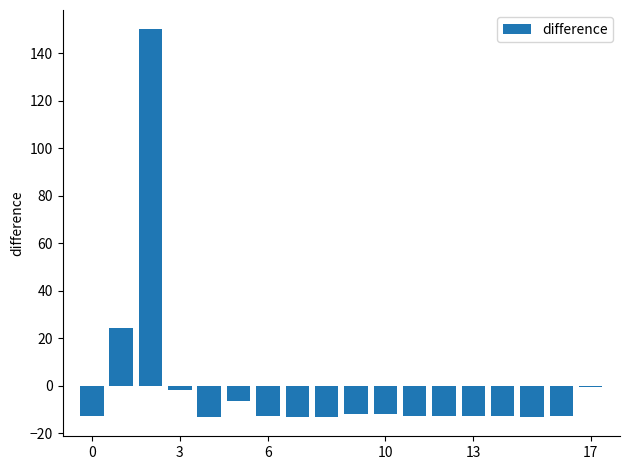

How many distinct data groups are displayed?

1